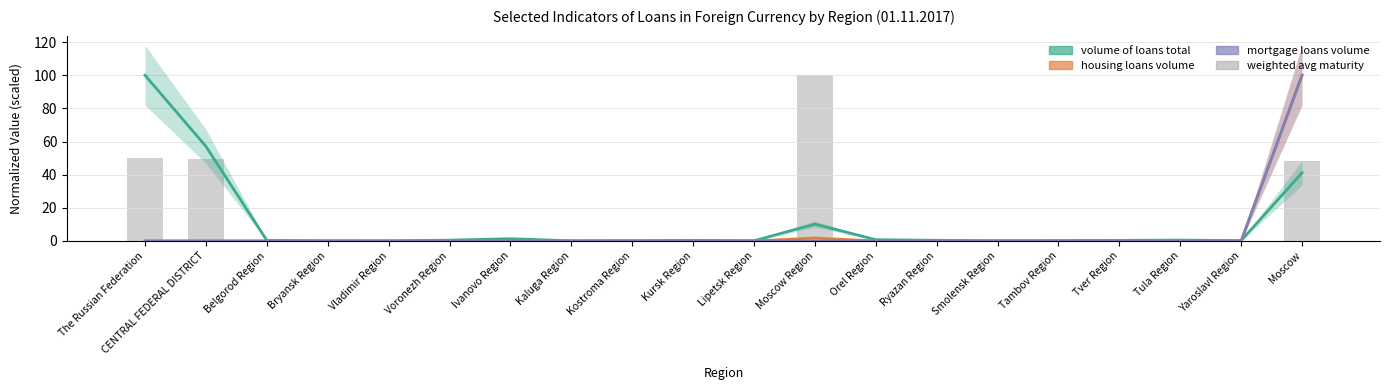

At which label does mortgage loans volume reach its minimum?

The Russian Federation